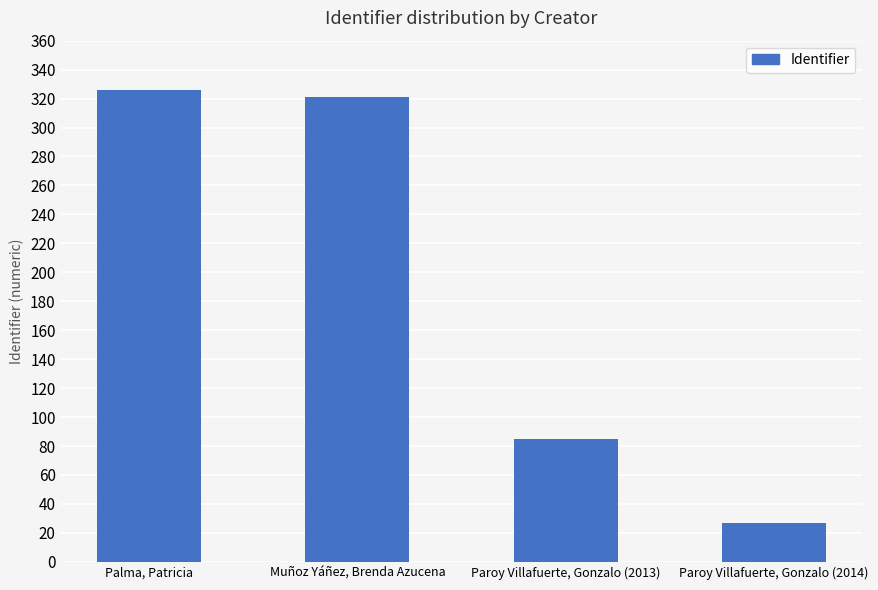

What position from the left is Muñoz Yáñez, Brenda Azucena?

2